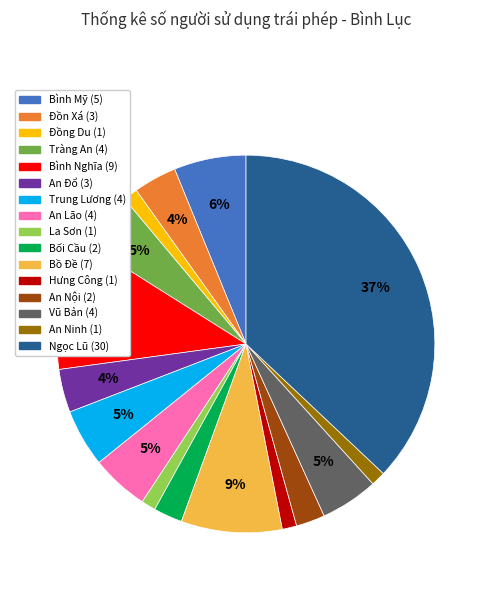

What percentage is the Ngọc Lũ slice, to the nearest percent?

37%